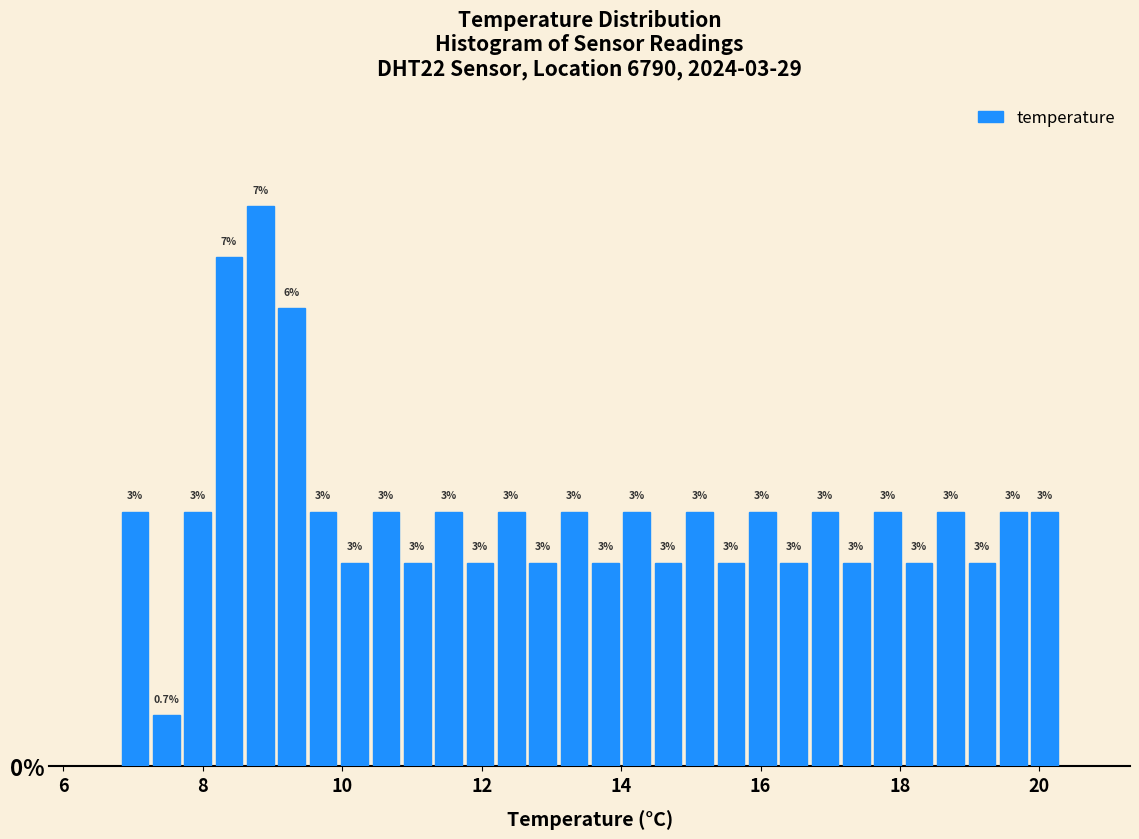

Around what value on the x-axis is the tallest bar? Give the approximate position of its centre, as read against the axis.

8.8